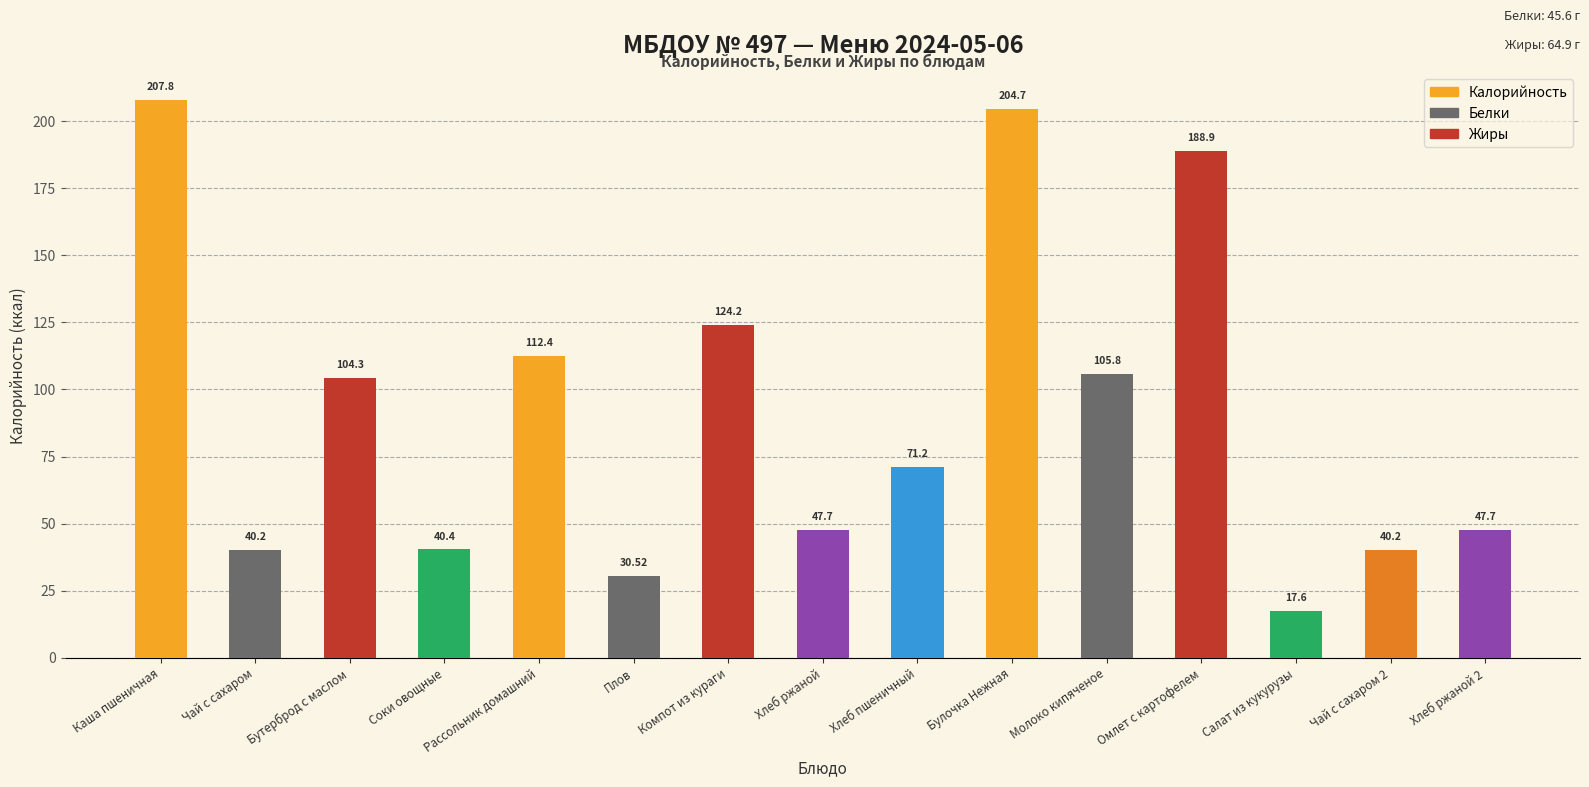

What is the label of the 5th bar from the left?

Рассольник домашний